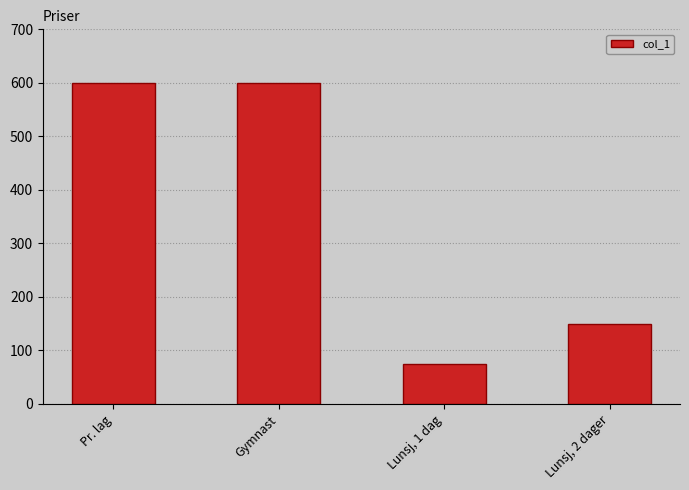

What is the ratio of the value at Gymnast to the value at Lunsj, 1 dag?

8.0